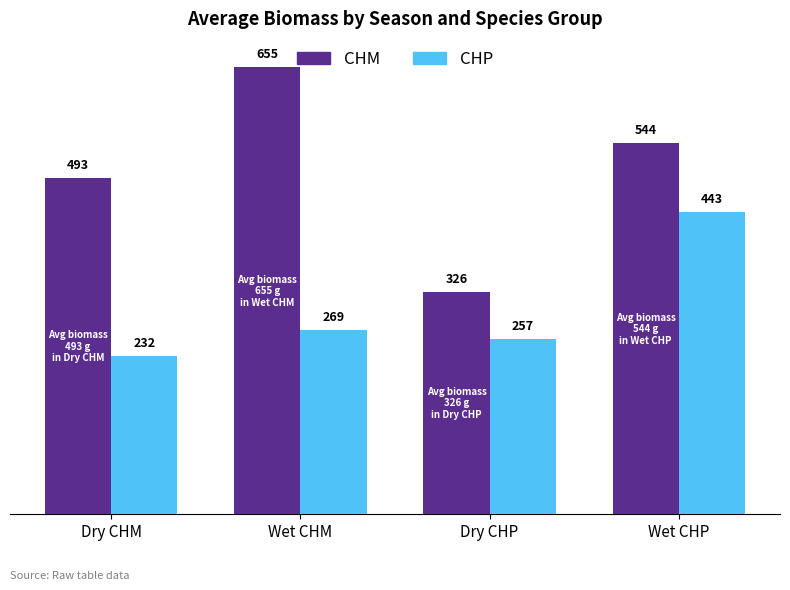

What is the spread (max minus min) of values at Wet CHP?

101